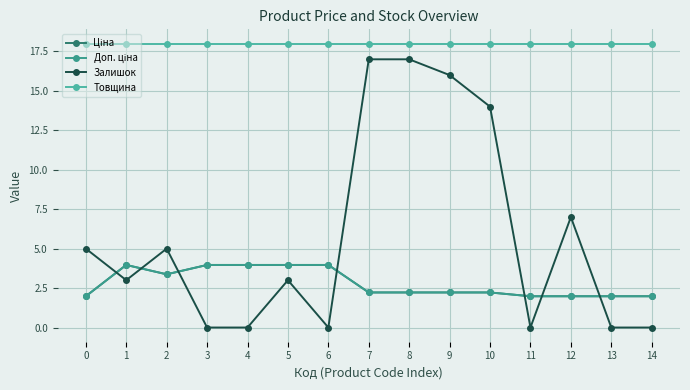

The value of Товщина at 10 is 18.0. True or false?

True